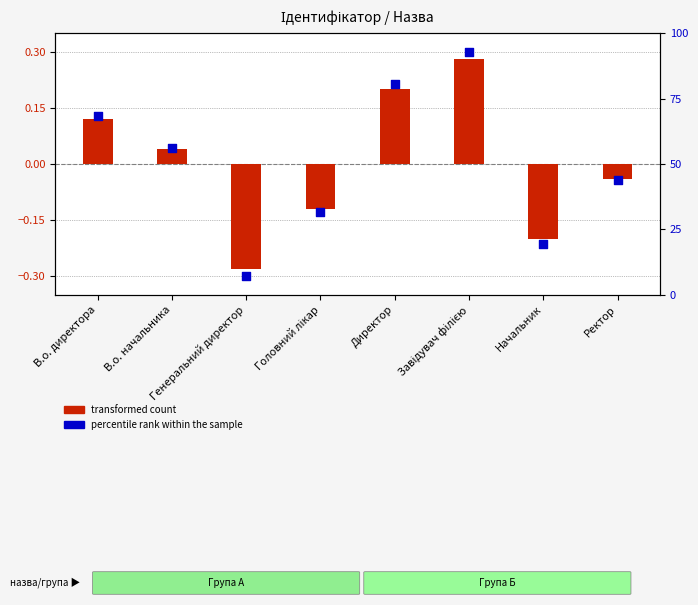

What is the total value across all series at В.о. директора?

0.2